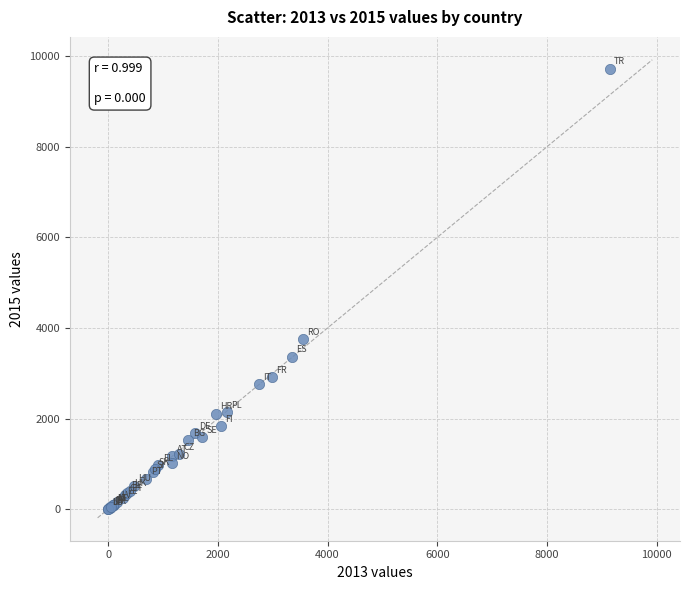

What Y value in the scatter plot is closest to 4863?

3751